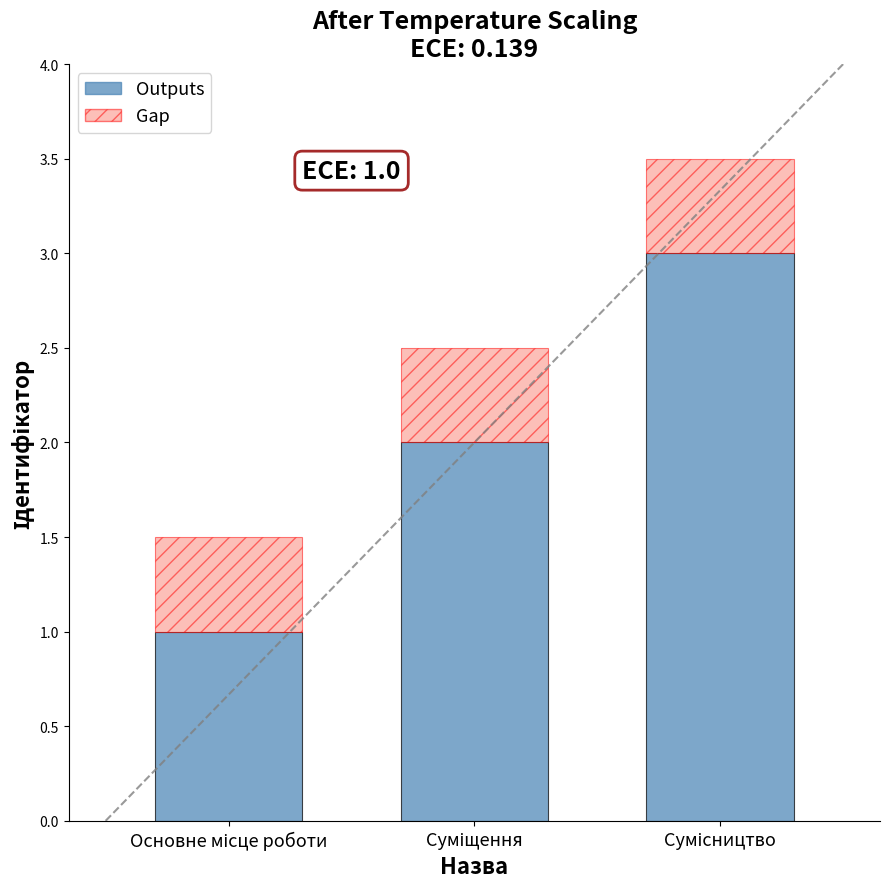

Does the chart contain any negative values?

No